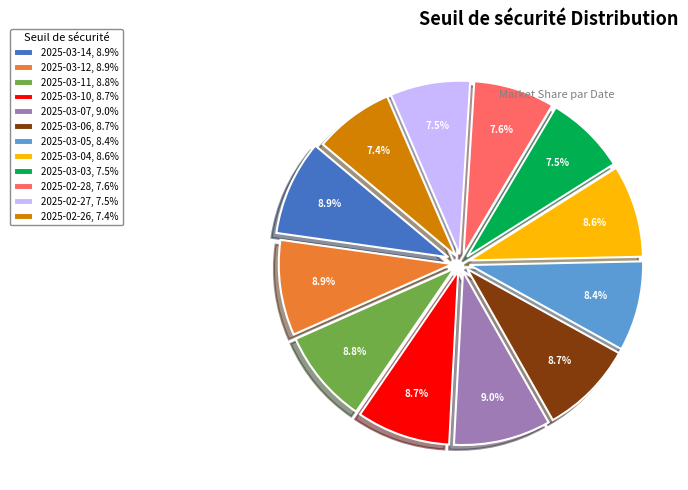

What percentage is the 2025-03-14 slice, to the nearest percent?

9%